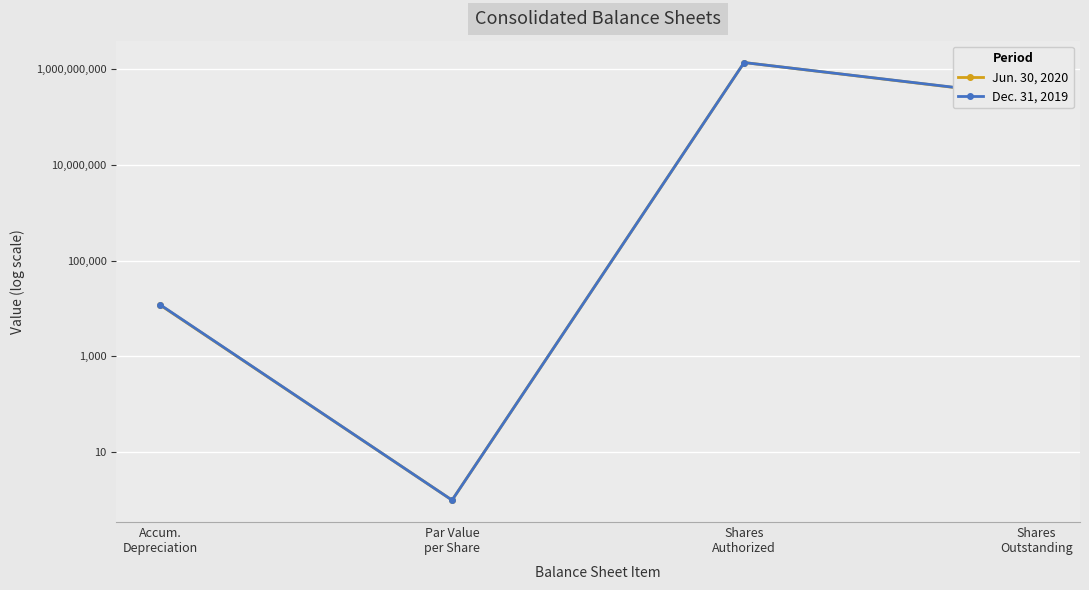

What is the difference between the maximum and minimum values in the Jun. 30, 2020 series?

1349999999